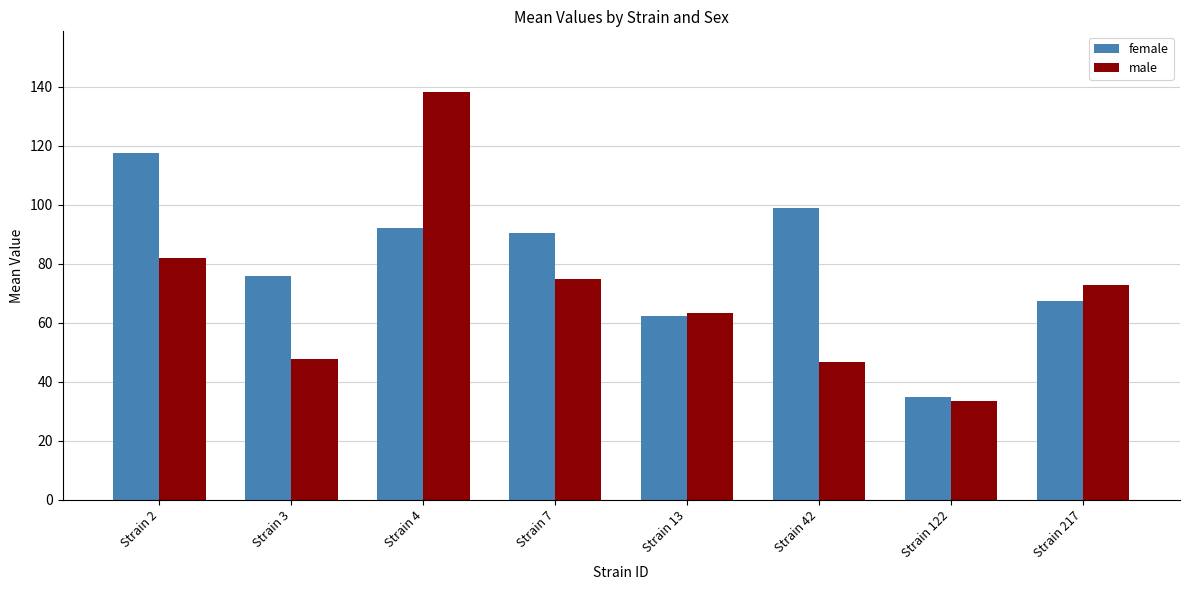

What is the difference between the highest and lowest values at Strain 2?

35.6